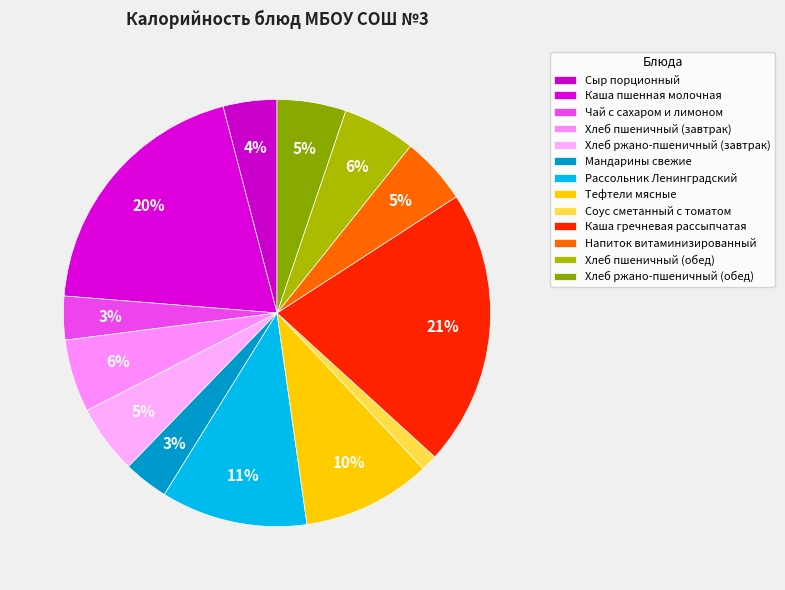

Which category has the smallest portion of the pie?

Соус сметанный с томатом